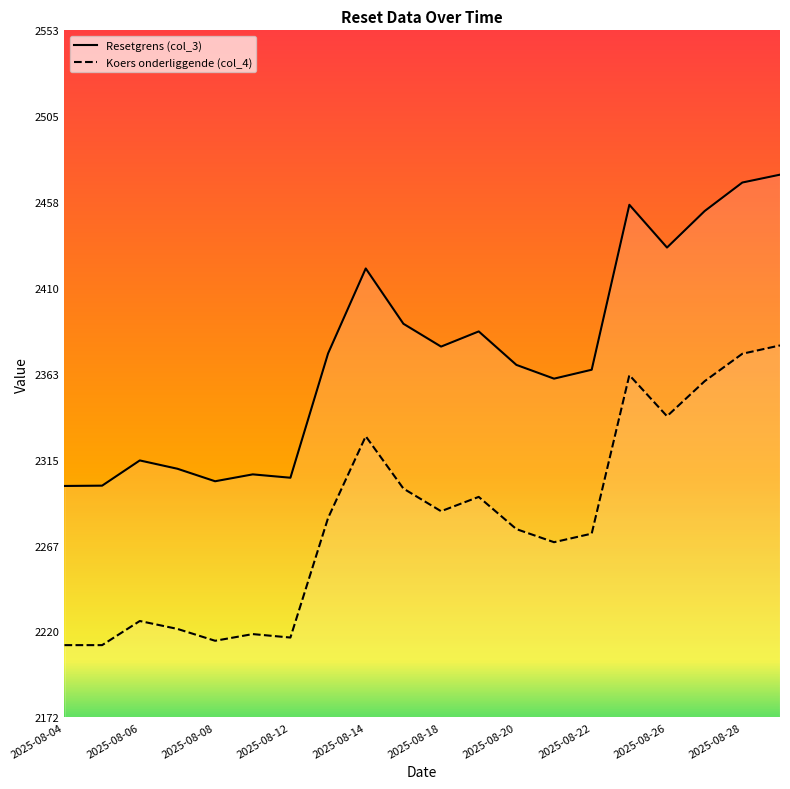

What is the sum of the Resetgrens (col_3) values at 2025-08-12 and 2025-08-22?

4670.0